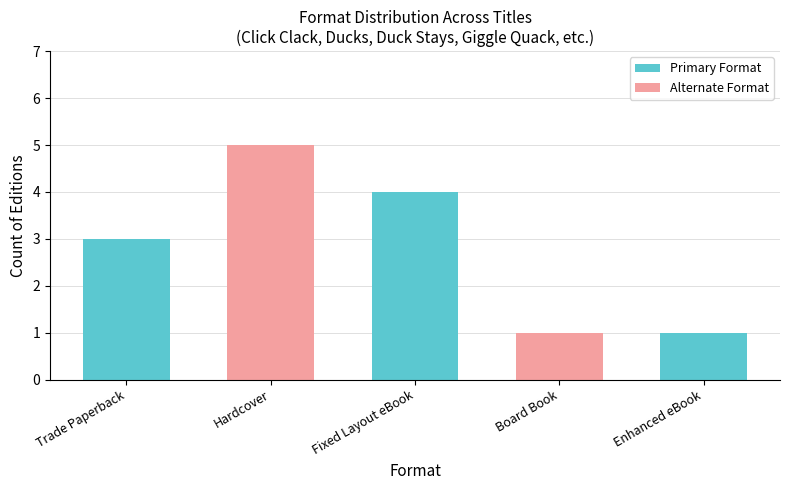

What is the greatest value displayed?

5